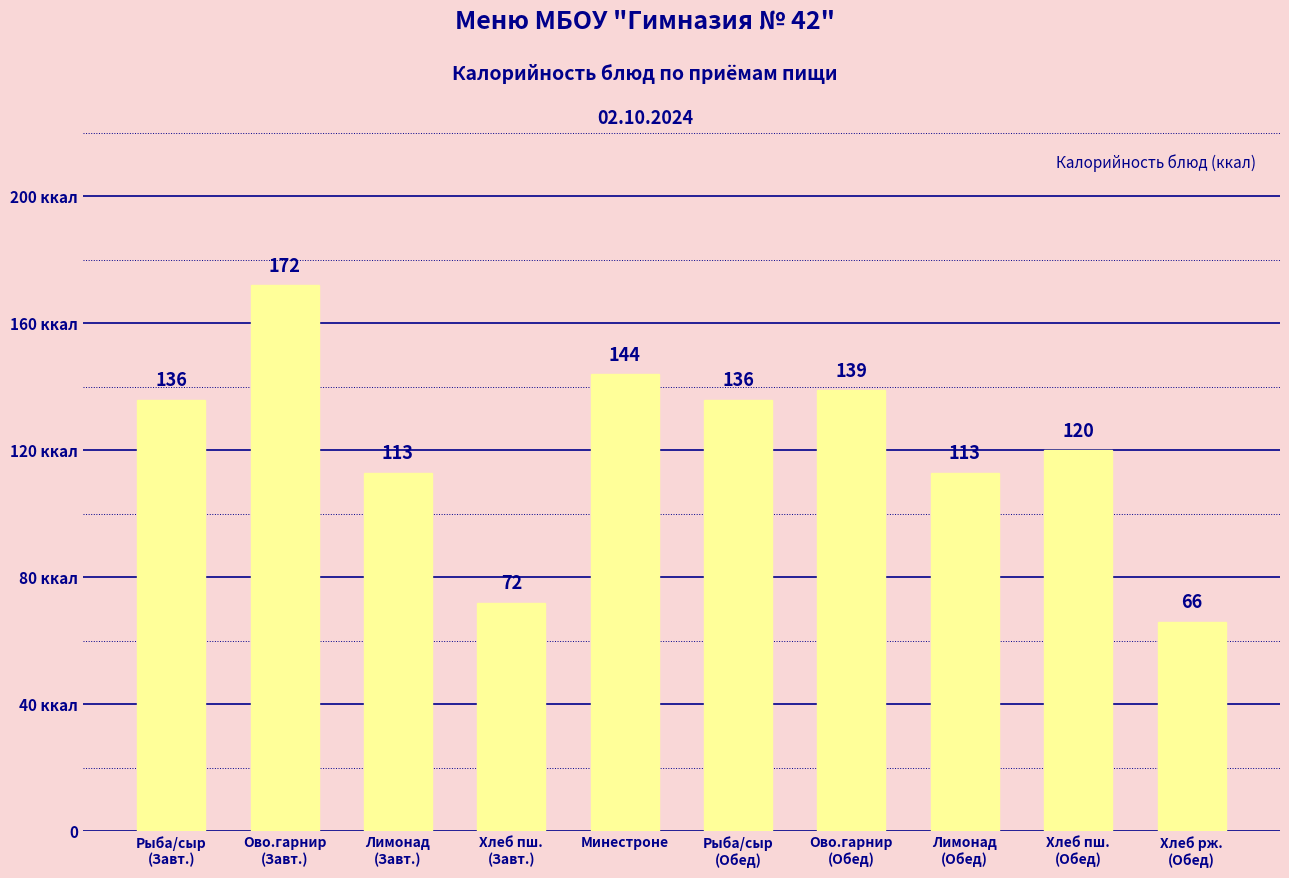

What is the change in value from Хлеб пш.
(Завт.) to Хлеб рж.
(Обед)?

-6